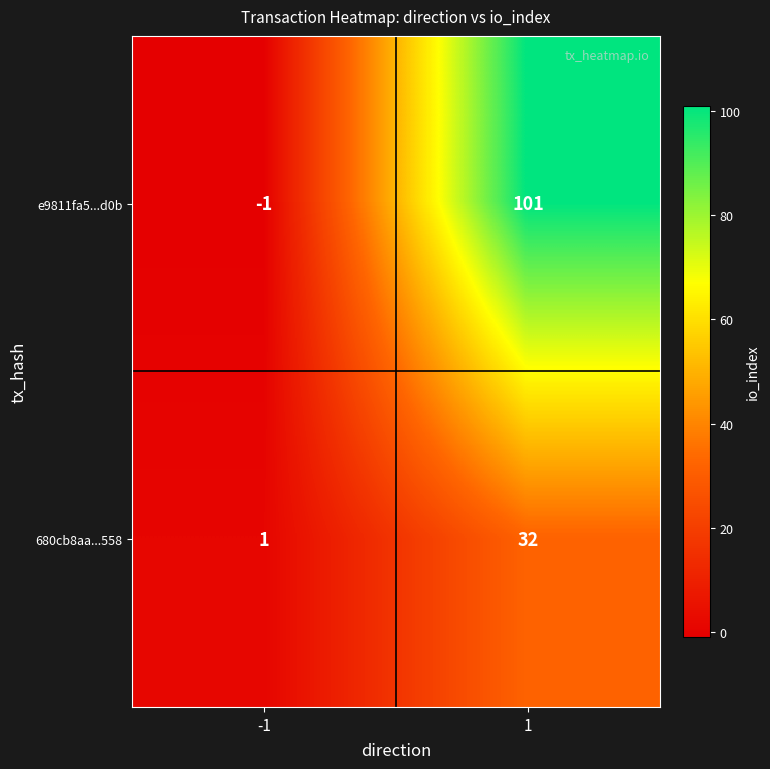

Is the value of e9811fa5...d0b at 1 greater than the value of 680cb8aa...558 at 1?

Yes